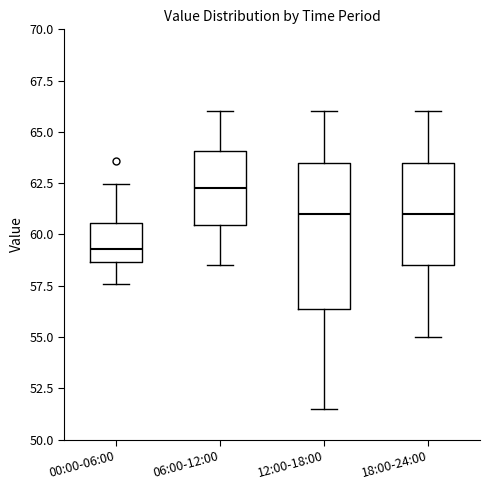

Which box has the highest median line?

06:00-12:00